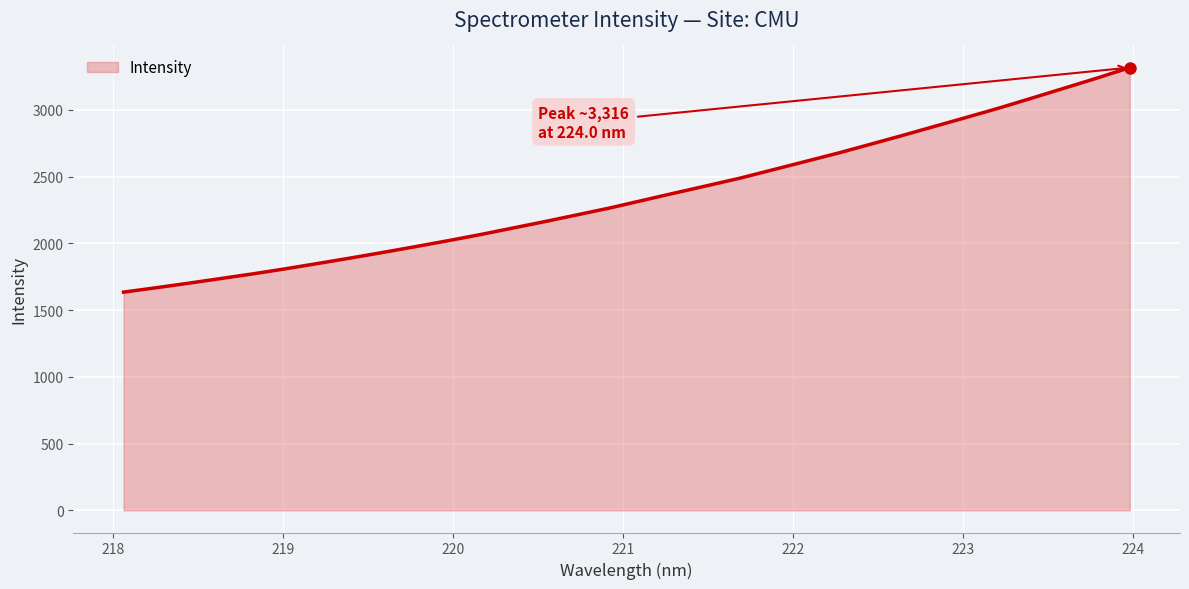

What is the difference between the maximum and minimum values?

1682.0